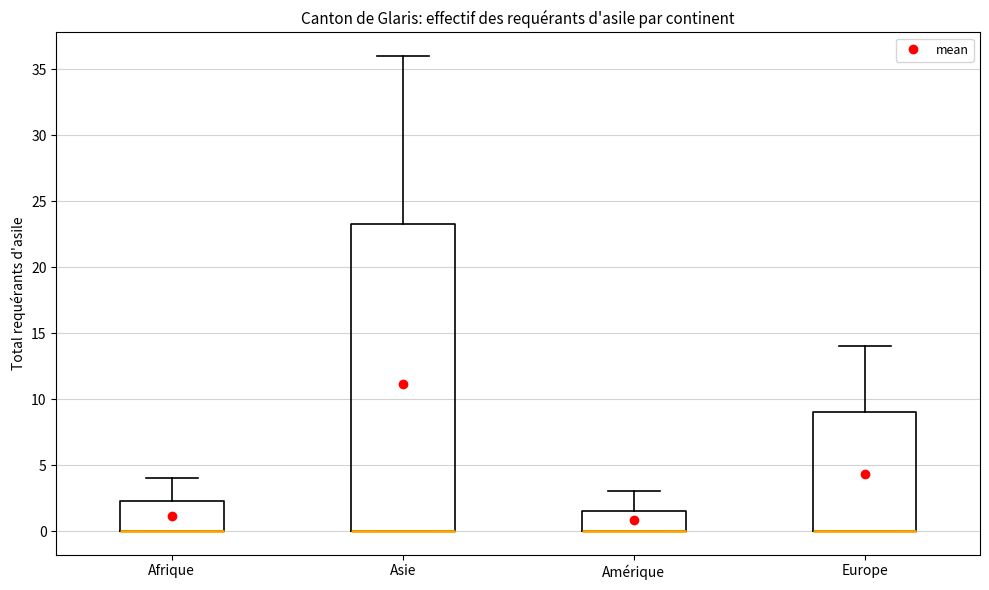

Comparing the boxes themselves (not the whiskers), which one is the tallest?

Asie